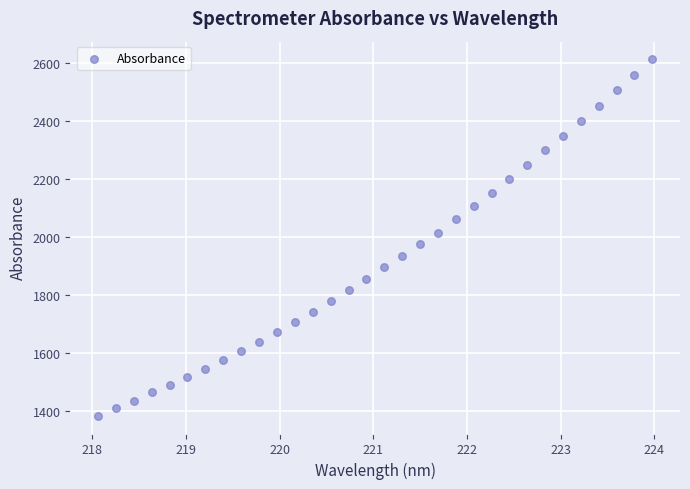

What is the range of Y values (max minus min)?

1232.2